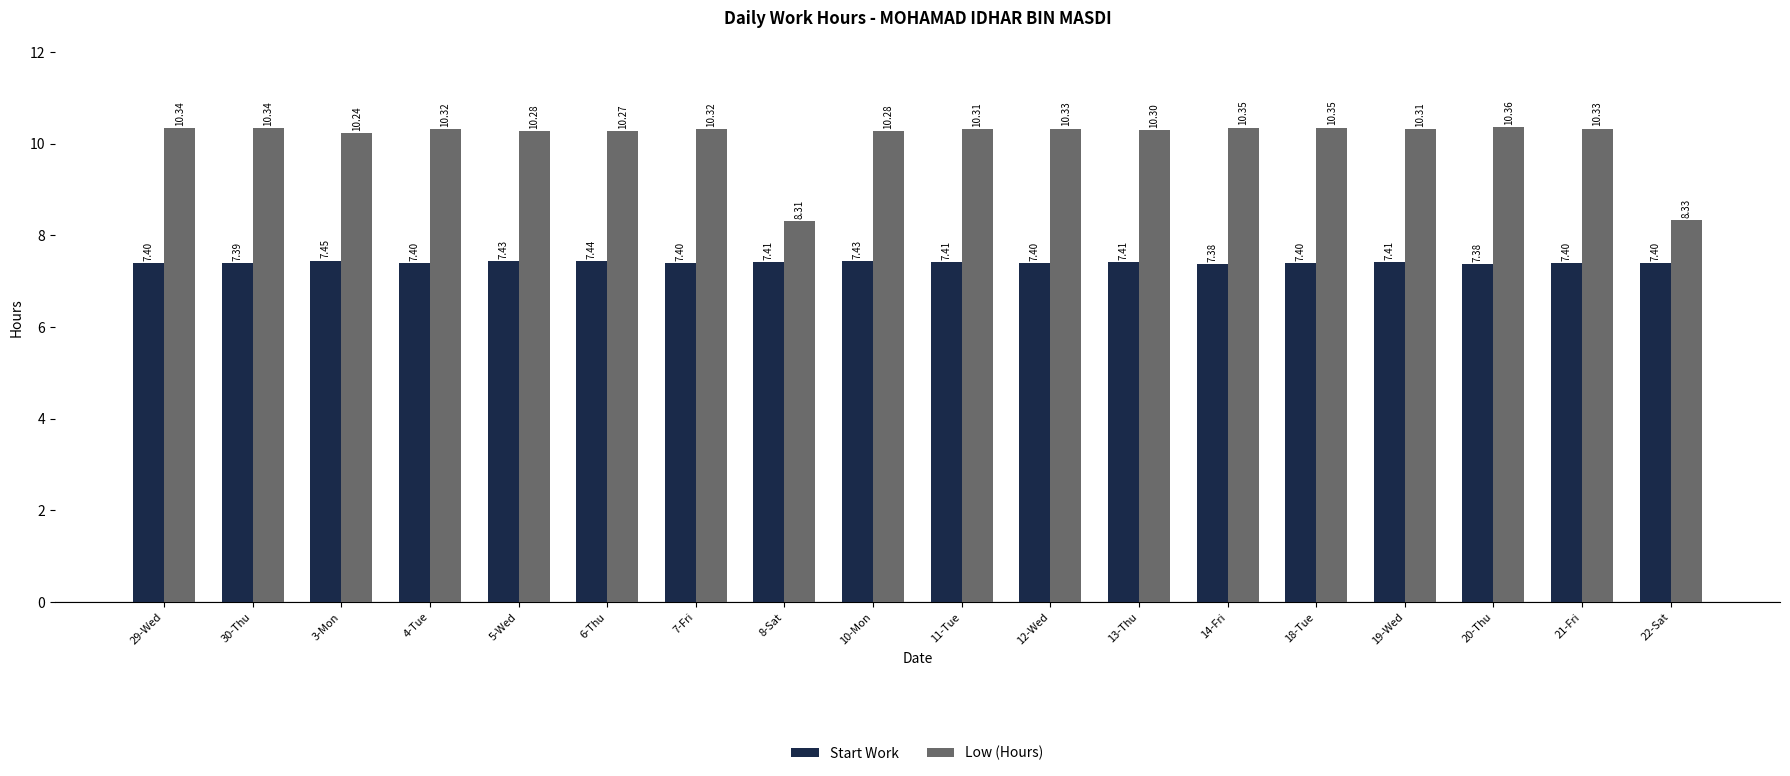

Which series changed the most between 12-Wed and 18-Tue?

Low (Hours)